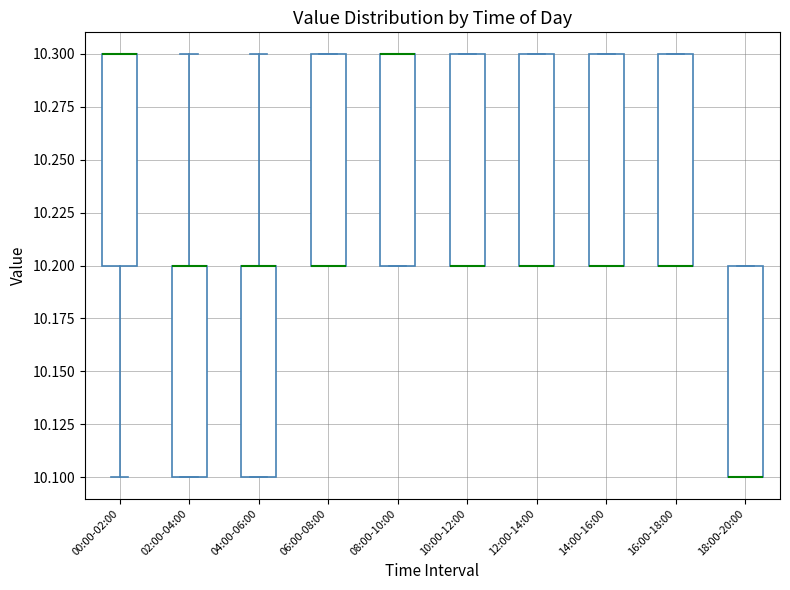

Where is the upper edge of the box for 02:00-04:00 on the y-axis? The values are not printed on the chart, so give them approximately, as read against the axis.

10.2